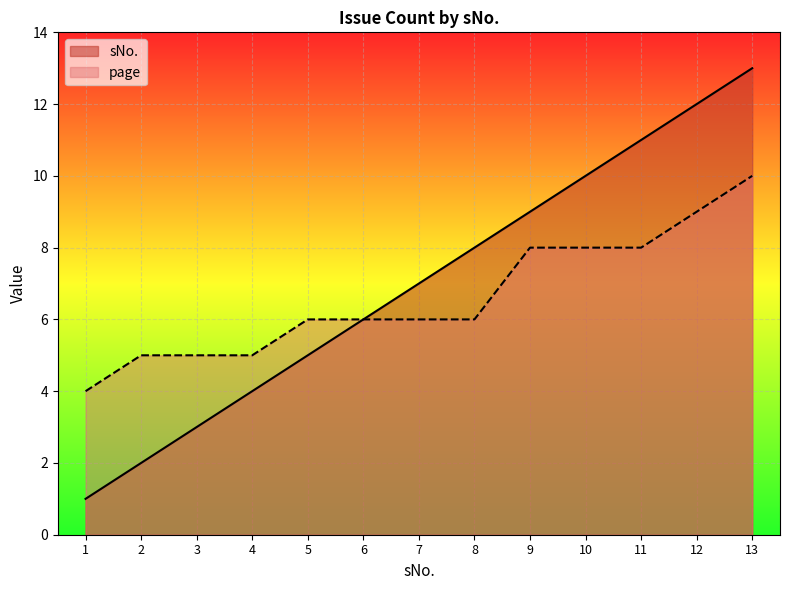

At which label is sNo. closest to 7?

7